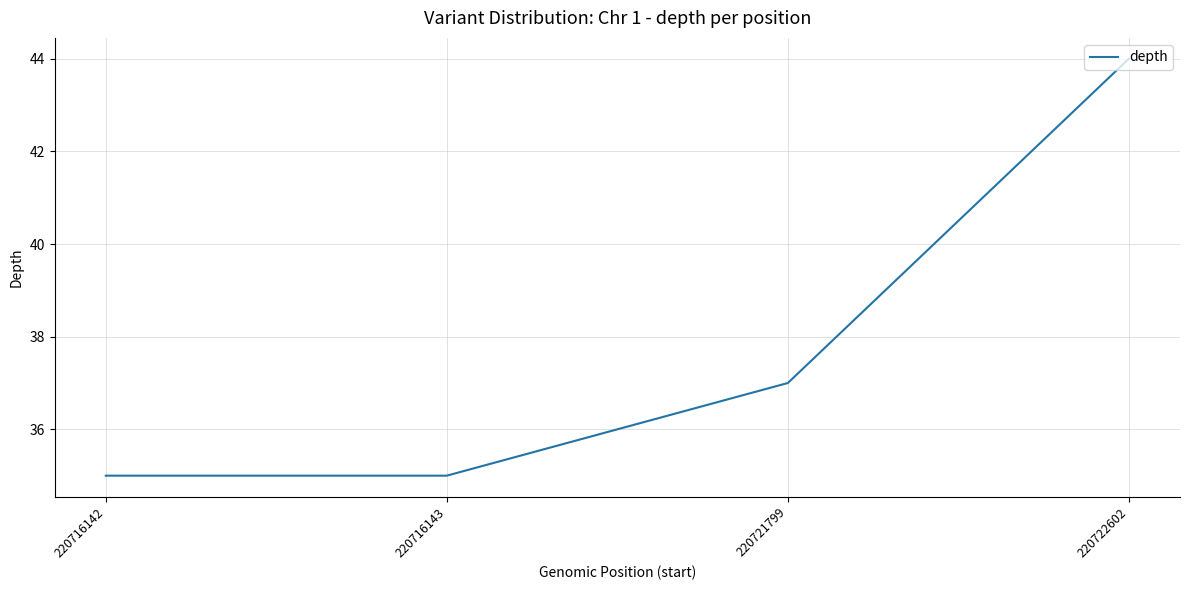

What is the minimum value shown in the chart?

35